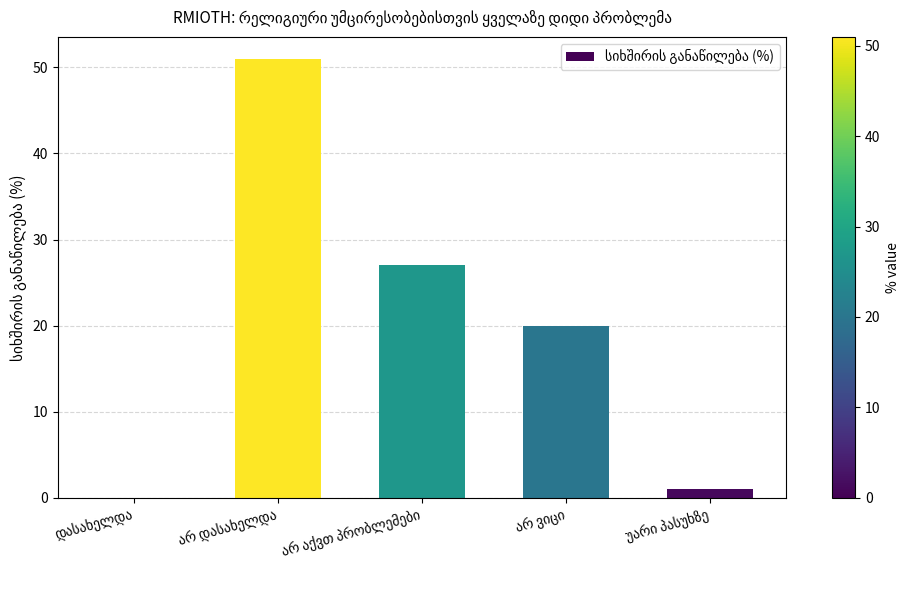

What is the greatest value displayed?

51